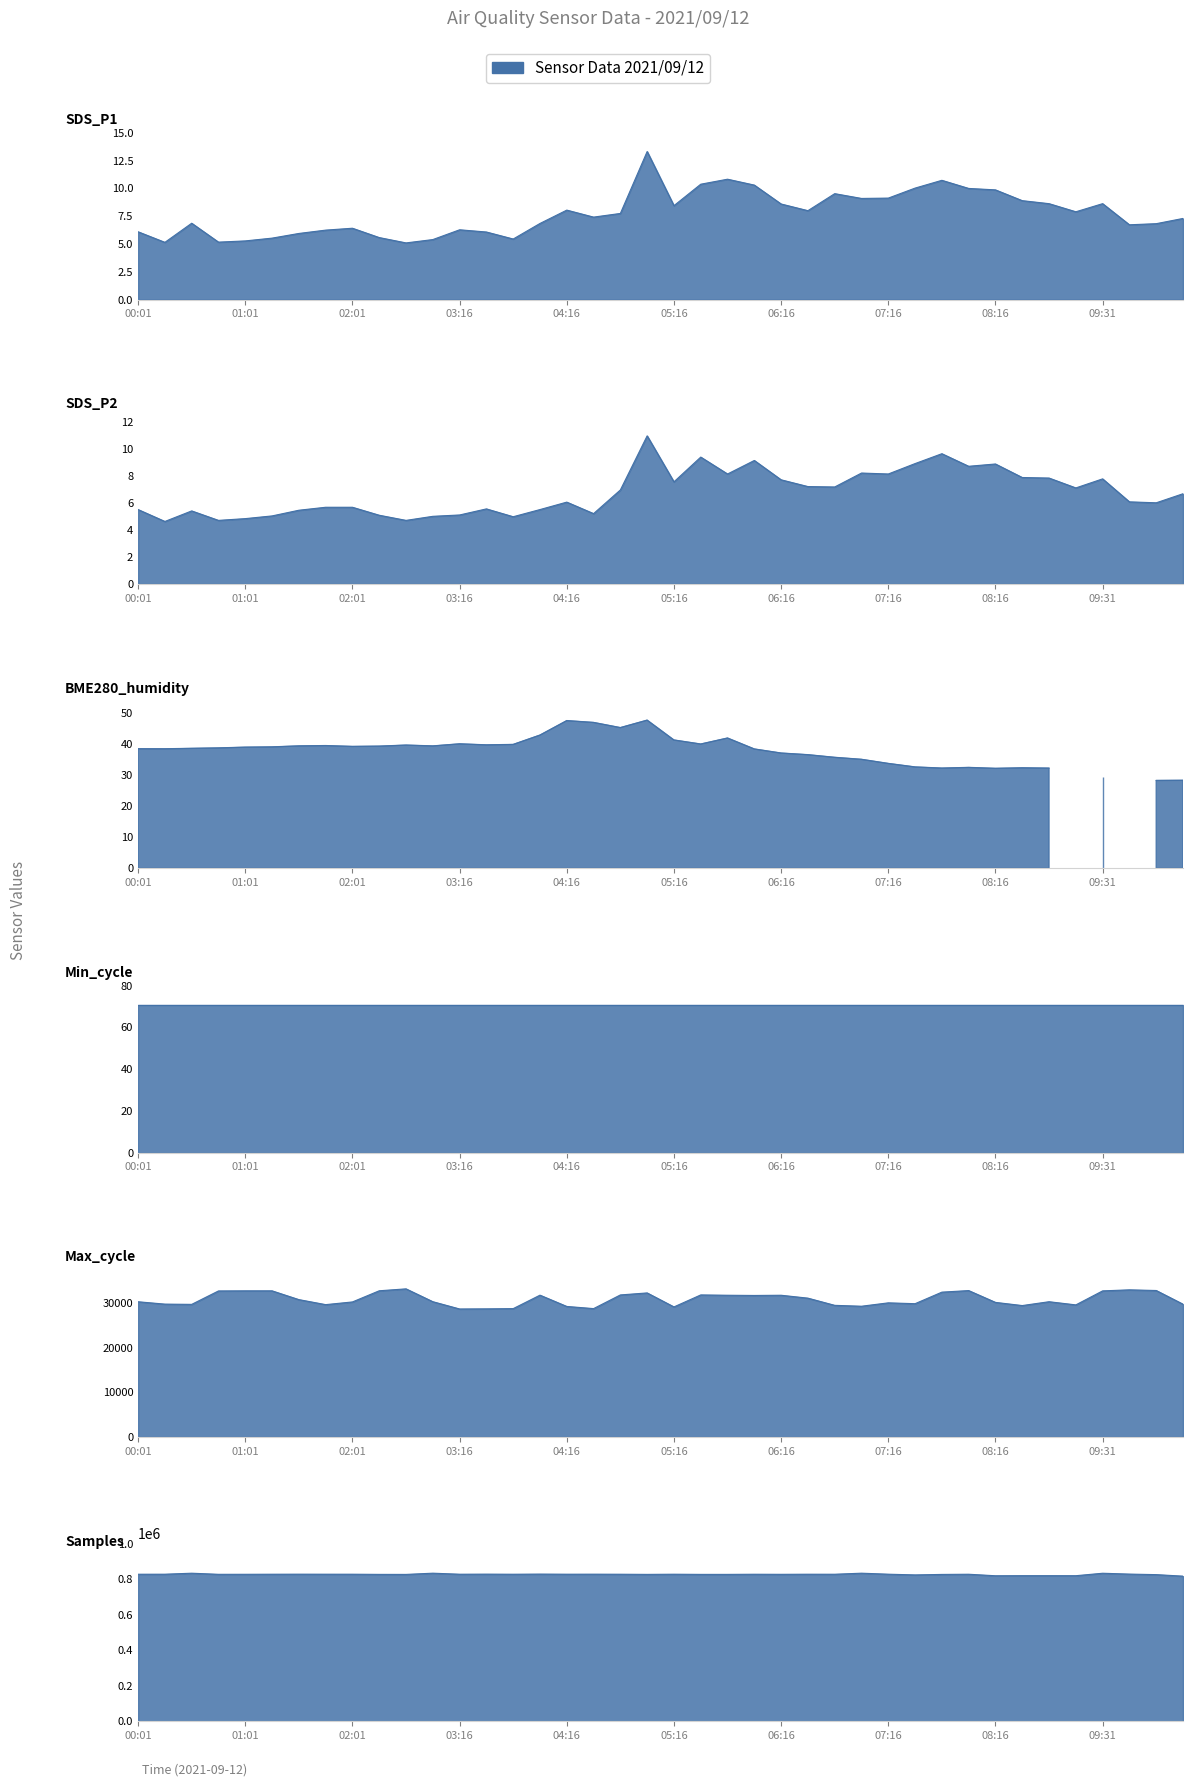

What is the total value across all series at 04:31?

857234.6